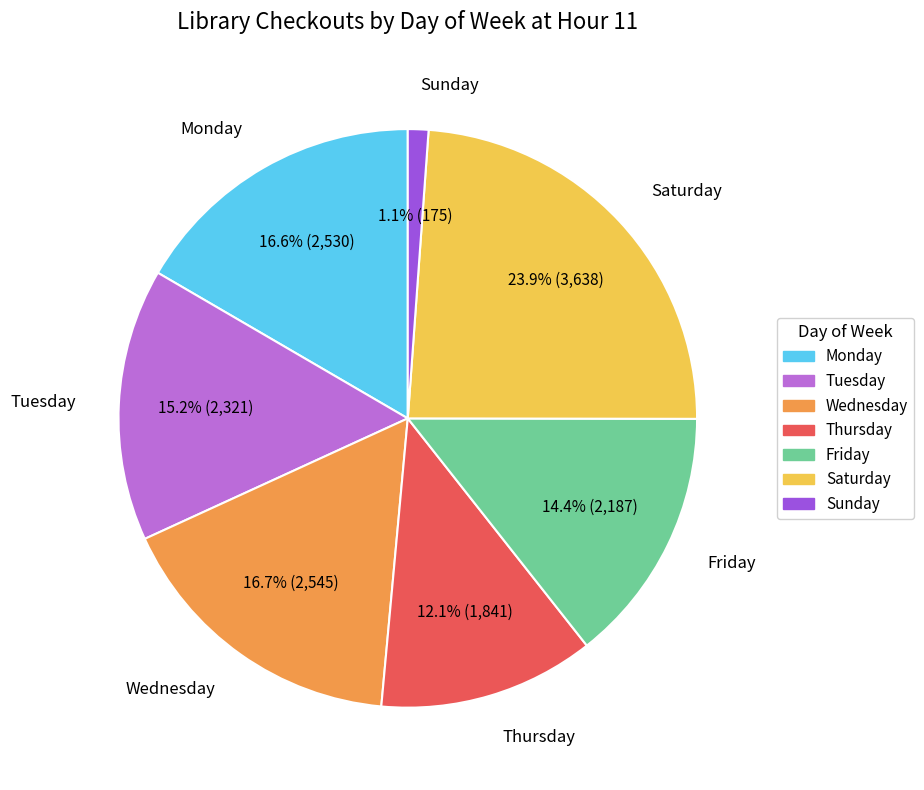

To the nearest percent, what portion does Saturday represent?

24%